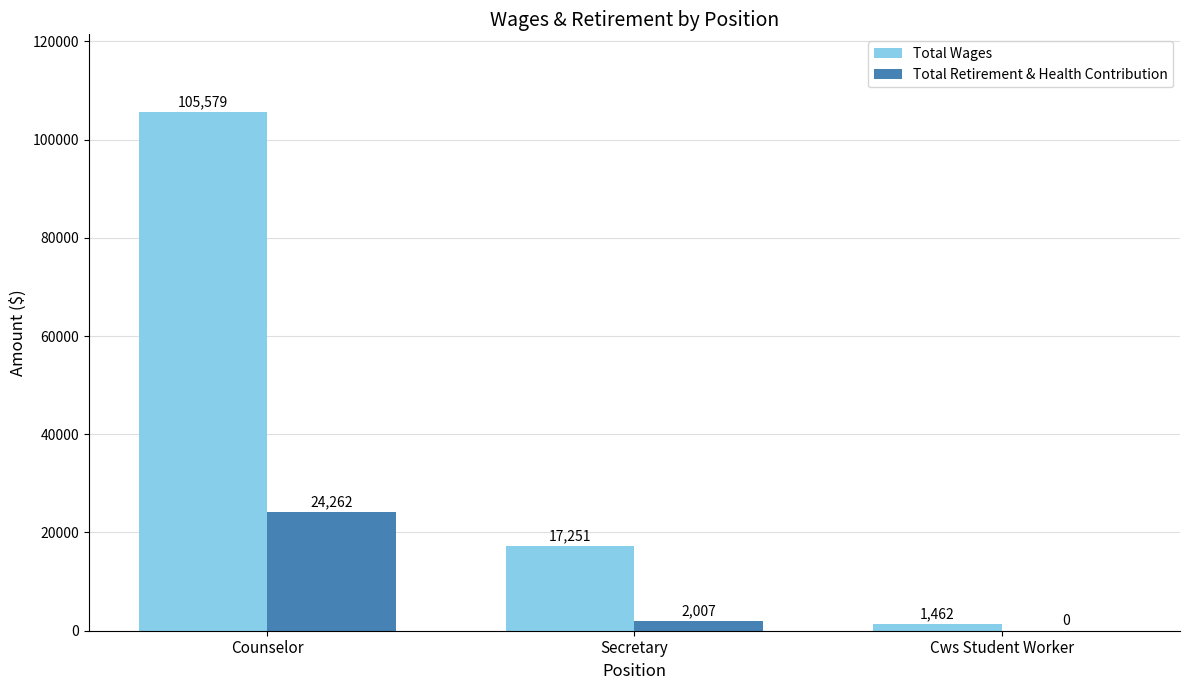

How many groups of bars are there?

3